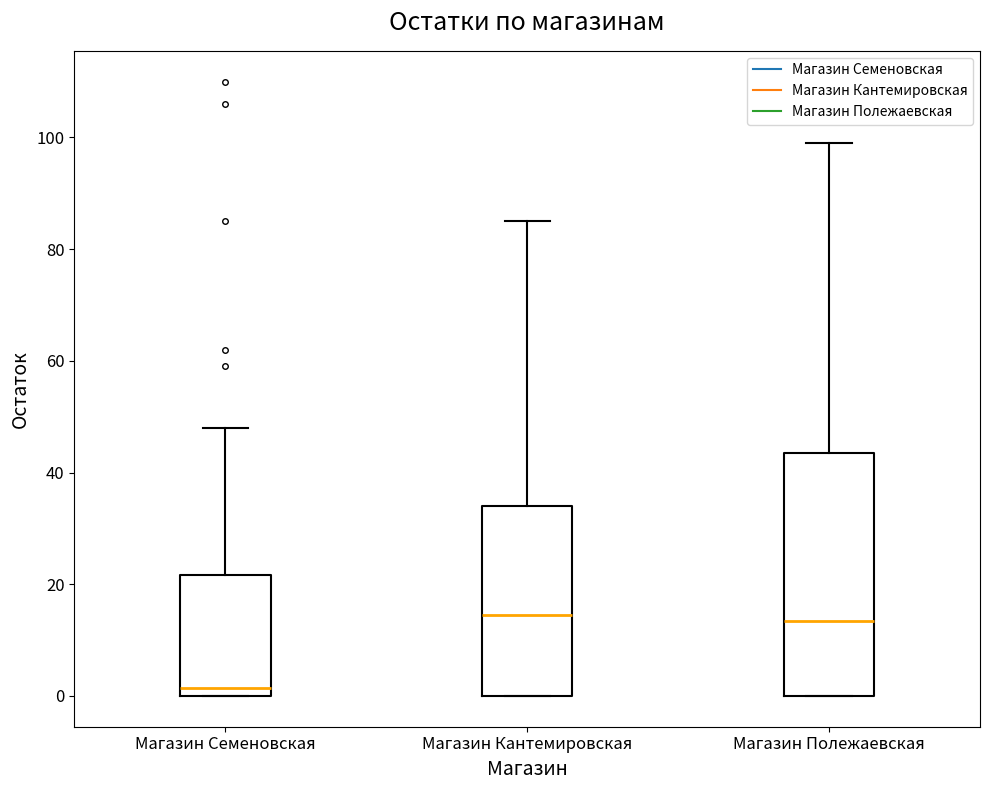

Reading left to right, transcribe this box plot: for each box, give where its median line is, the range the box spans, and where its two whiskers end, as read against the y-axis. The values are not printed on the chart, so give them approximately, as read against the axis.

Магазин Семеновская: median 2, box 0 to 22, whiskers 0 to 48
Магазин Кантемировская: median 14, box 0 to 34, whiskers 0 to 86
Магазин Полежаевская: median 14, box 0 to 44, whiskers 0 to 100